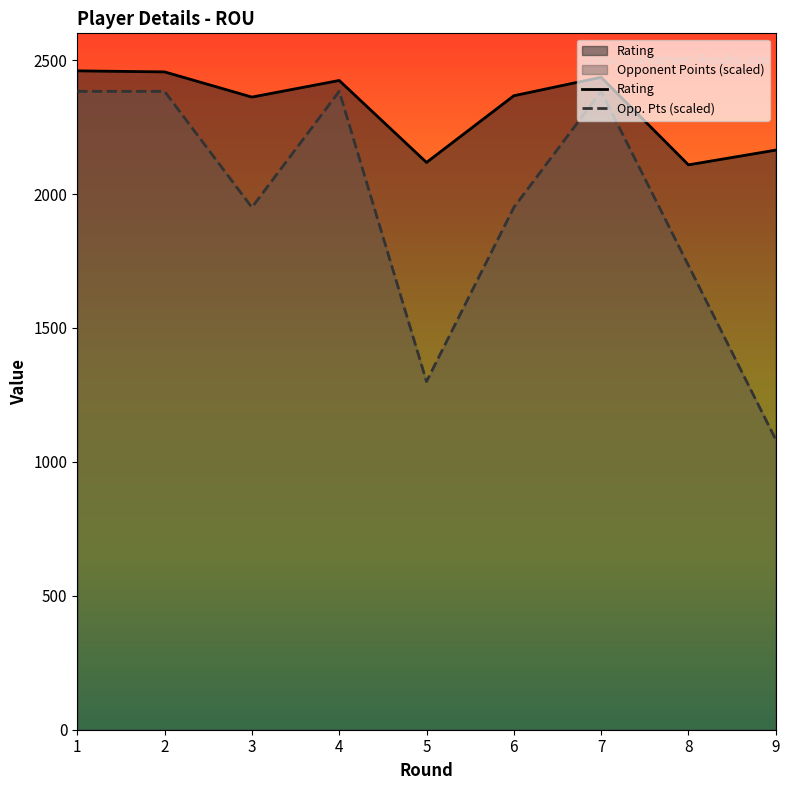

Reading right to left, what are all the values shown in this chart?

Rating: 9=2164.0	8=2109.0	7=2436.0	6=2367.0	5=2118.0	4=2424.0	3=2362.0	2=2456.0	1=2460.0
Opp. Pts (scaled): 9=1083.3	8=1733.3	7=2383.3	6=1950.0	5=1300.0	4=2383.3	3=1950.0	2=2383.3	1=2383.3